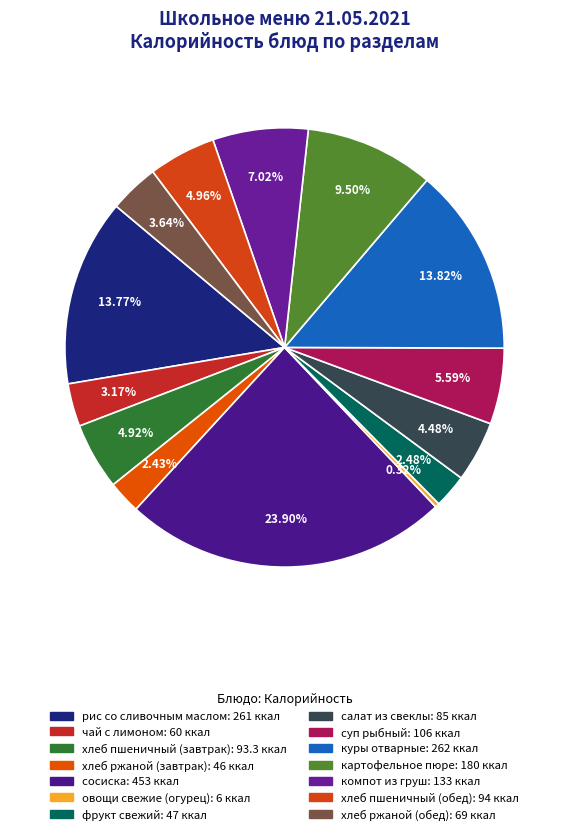

Which category has the biggest portion of the pie?

сосиска